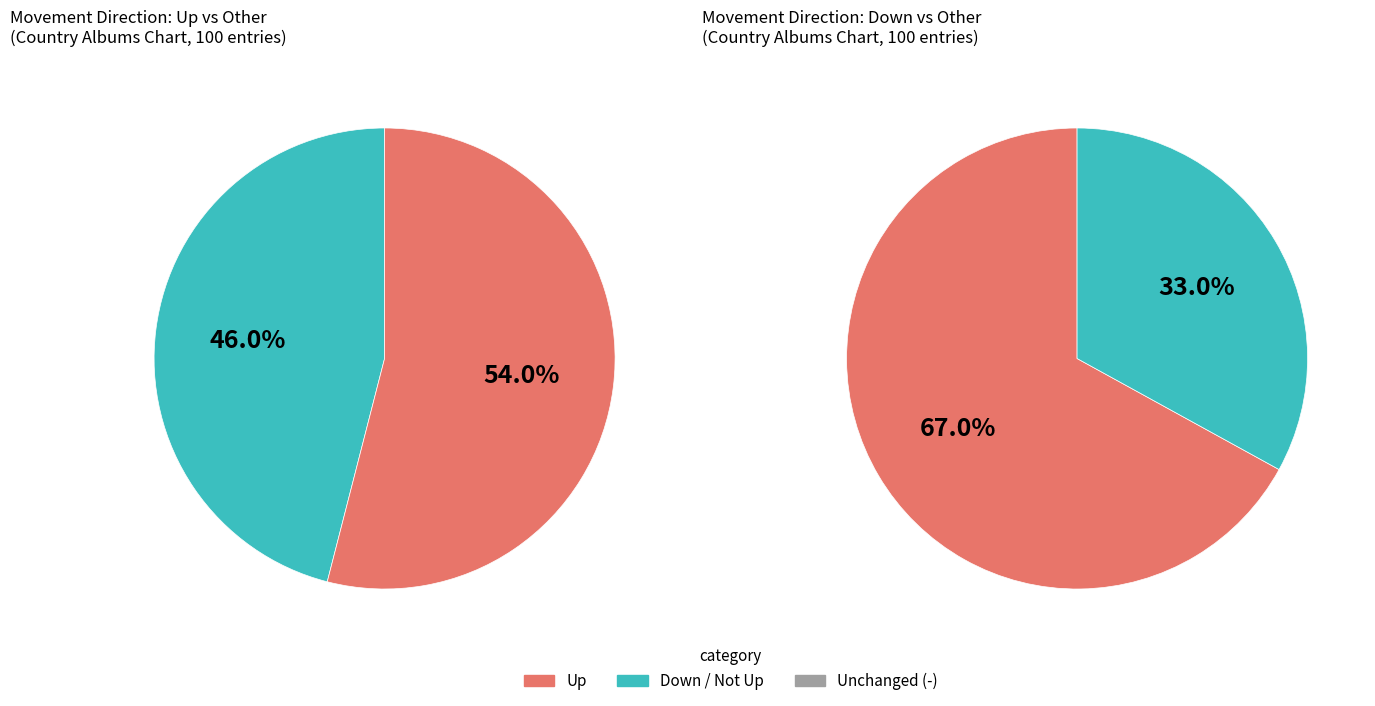

Approximately how many times larger is the value at - compared to down?

0.4